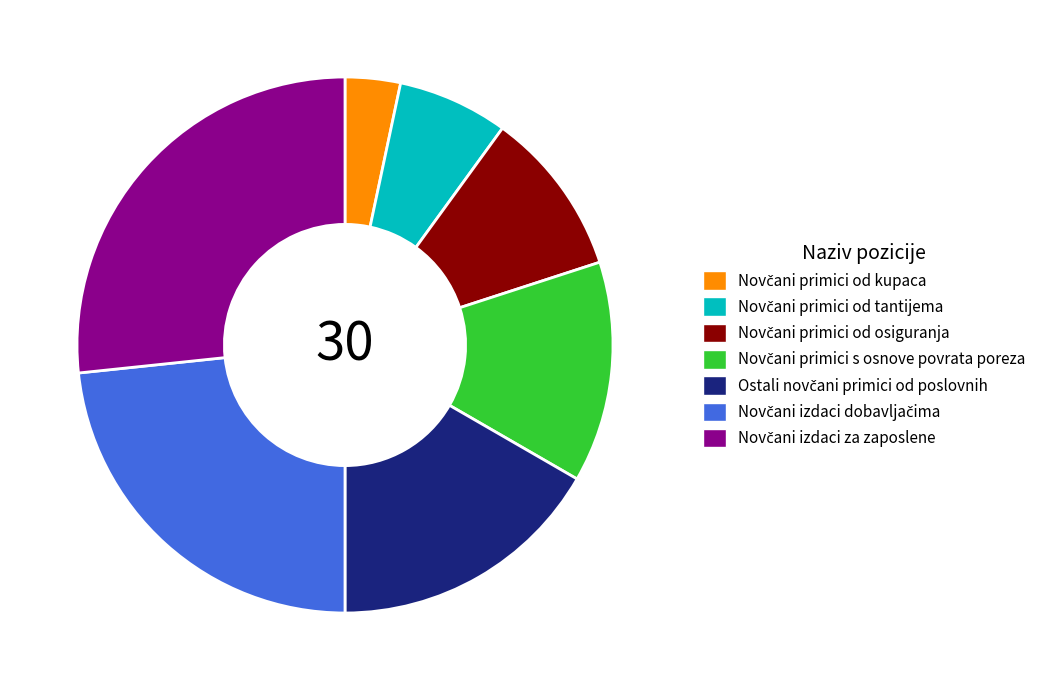

Does any single category account for the majority?

No